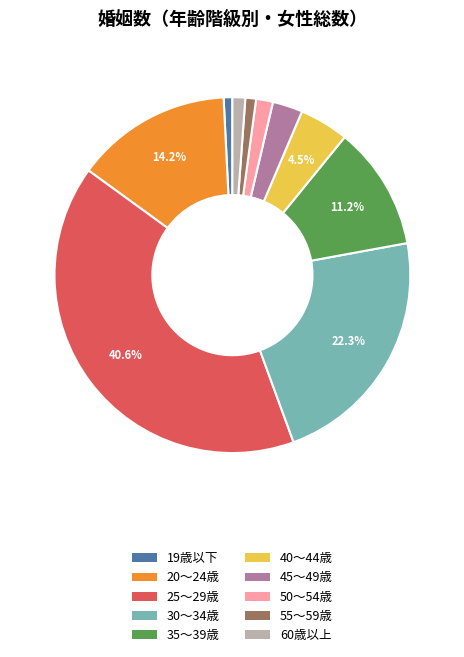

Count the number of slices in the pie.

10